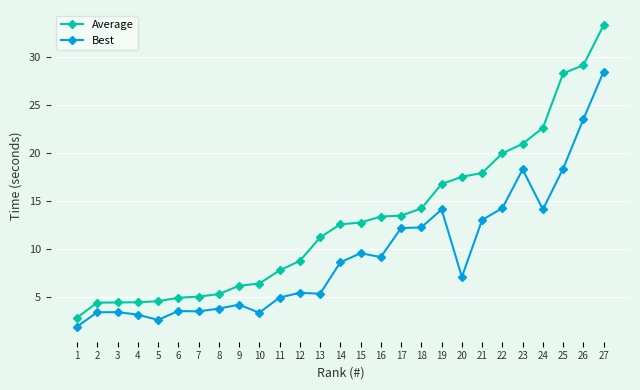

What is the value of the Average point at the 25th from the left?

28.3